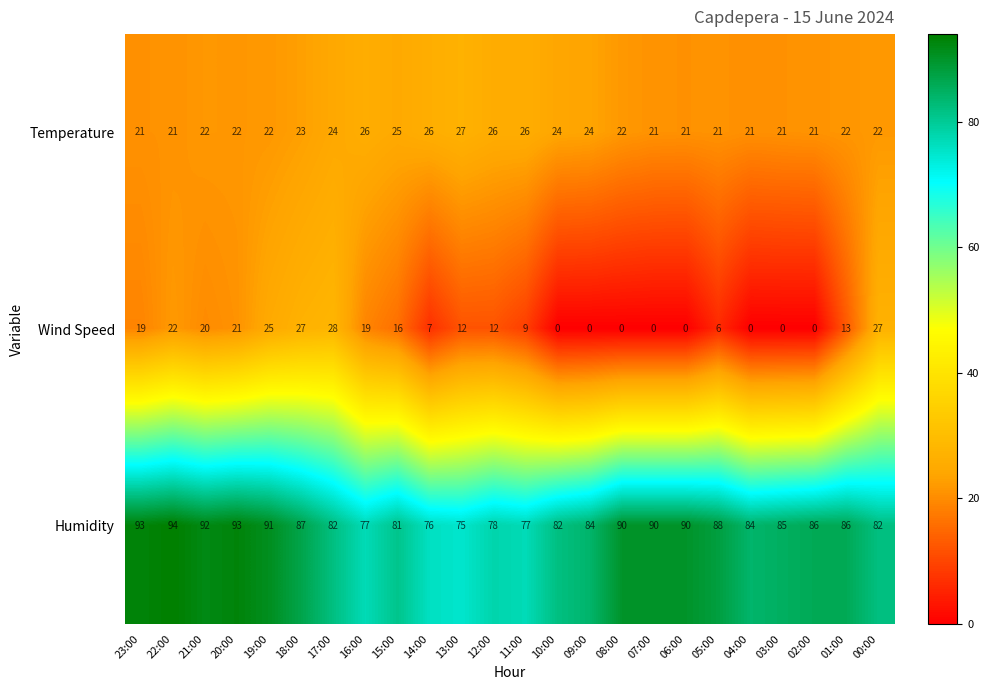

What is the approximate value of Temperature at 17:00?

24